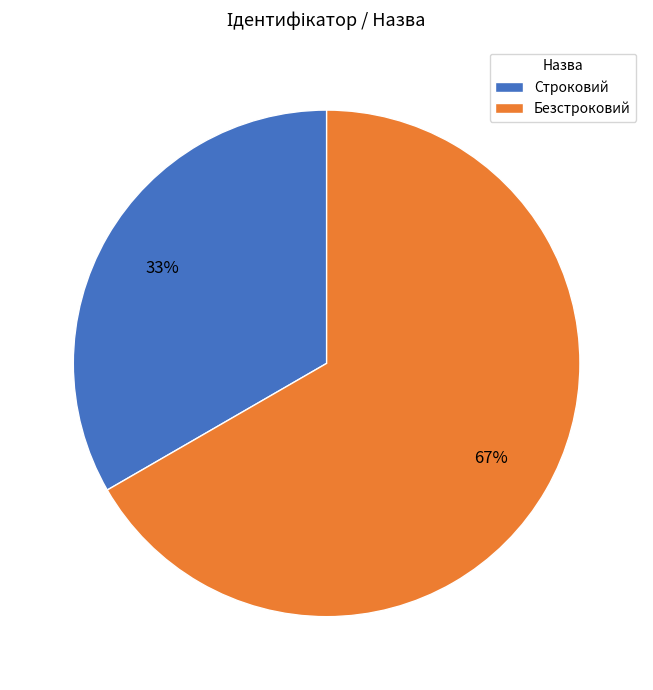

What percentage is the Безстроковий slice, to the nearest percent?

67%